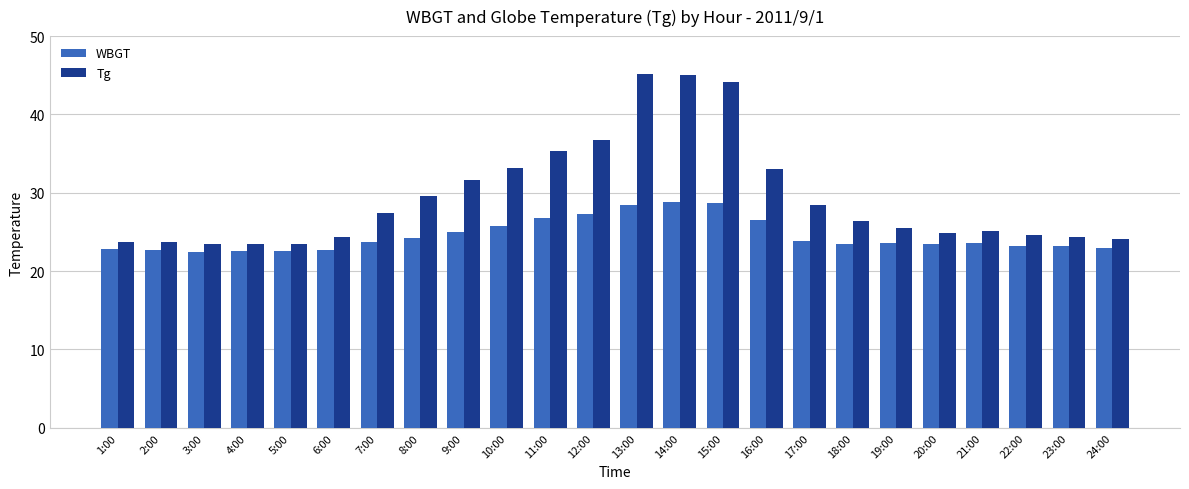

What value does the Tg series have at 22:00?

24.6